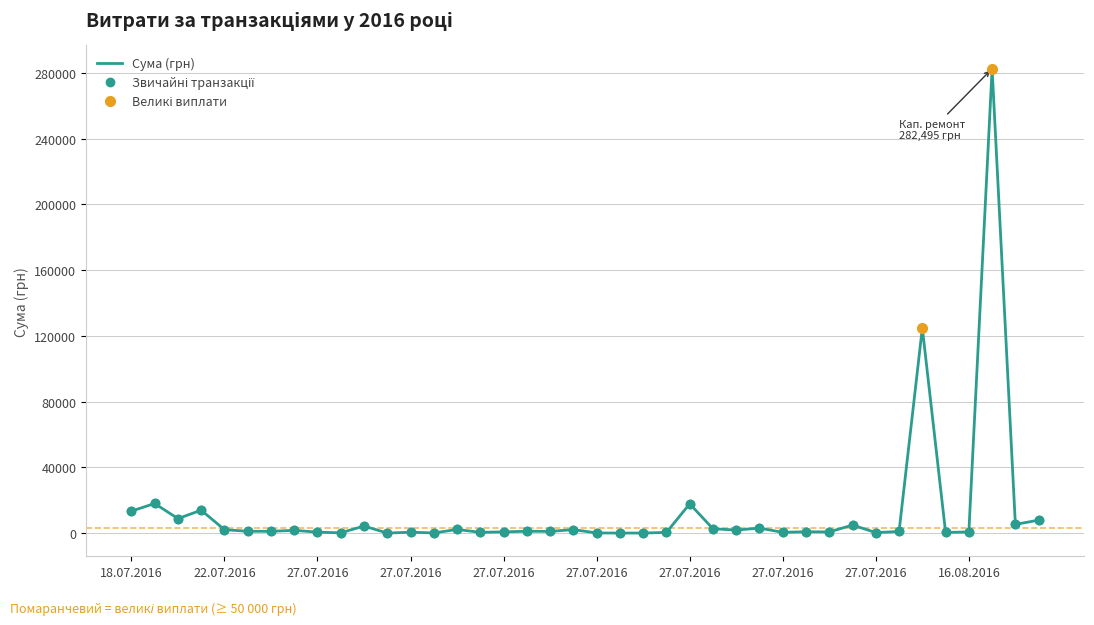

How many data points are less than 1198?

20